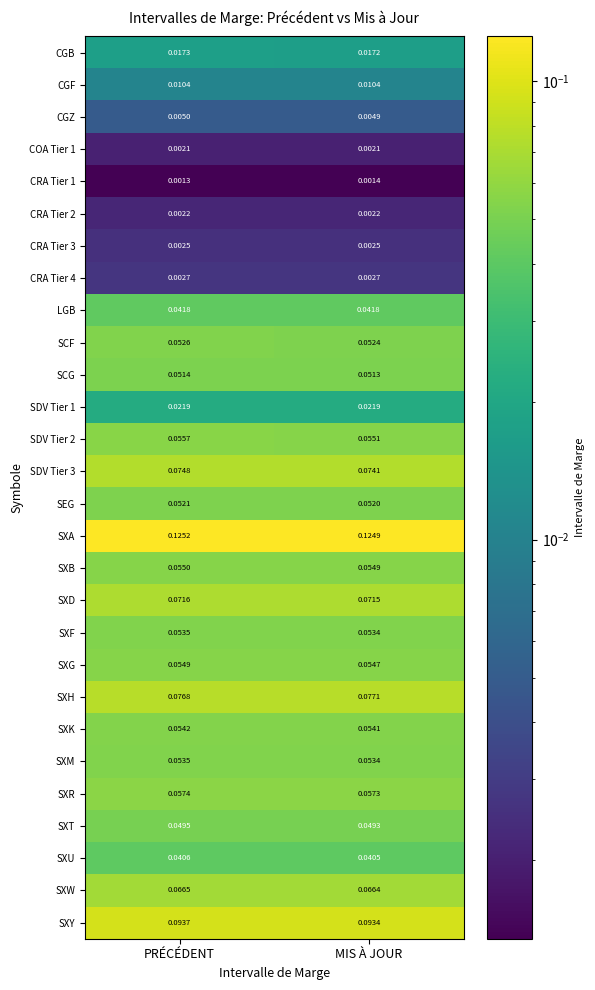

Rank the categories by SDV Tier 3 value from lowest to highest.

MIS À JOUR, PRÉCÉDENT